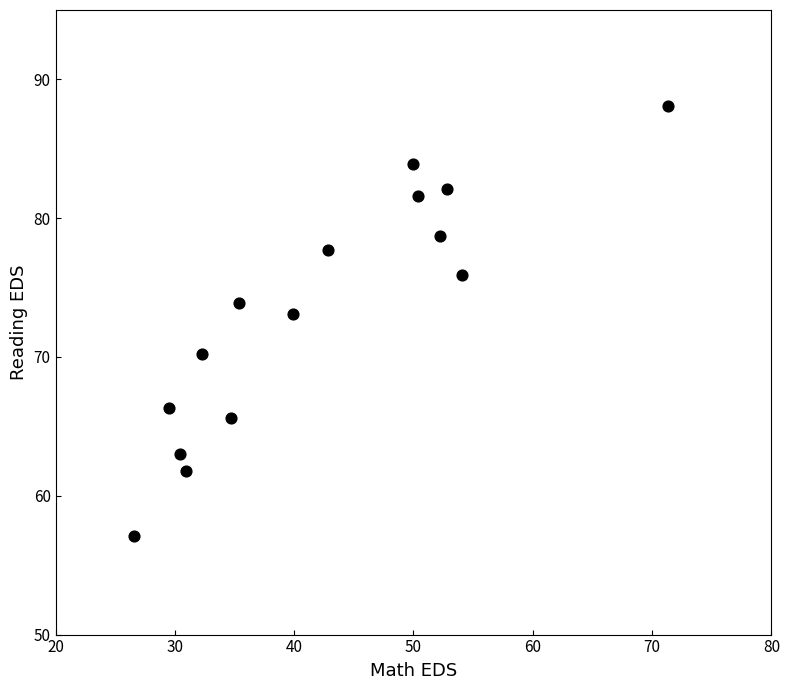

What Y value in the scatter plot is closest to 72?

73.1